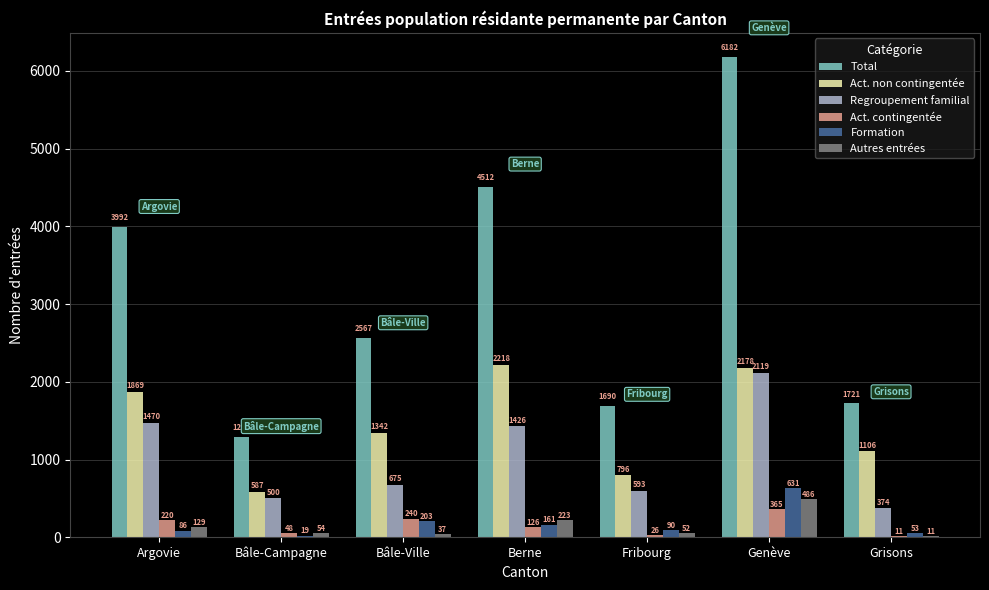

Count the number of categories in the chart.

7